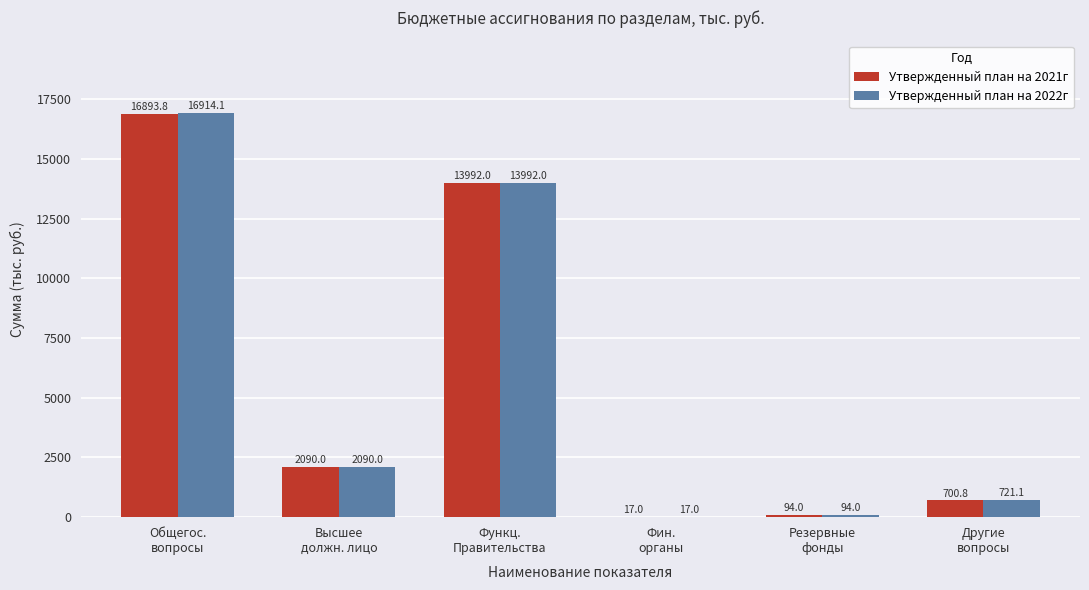

Count the number of categories in the chart.

6